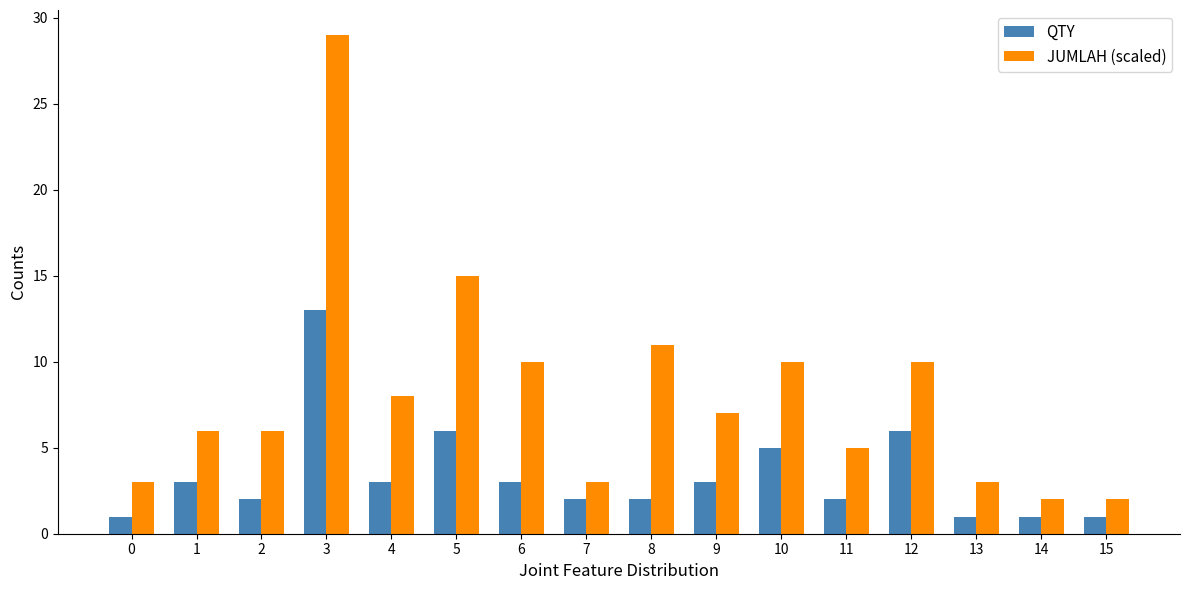

Reading left to right, list all the values displayed in this chart.

QTY: 0=1	1=3	2=2	3=13	4=3	5=6	6=3	7=2	8=2	9=3	10=5	11=2	12=6	13=1	14=1	15=1
JUMLAH (scaled): 0=3	1=6	2=6	3=29	4=8	5=15	6=10	7=3	8=11	9=7	10=10	11=5	12=10	13=3	14=2	15=2